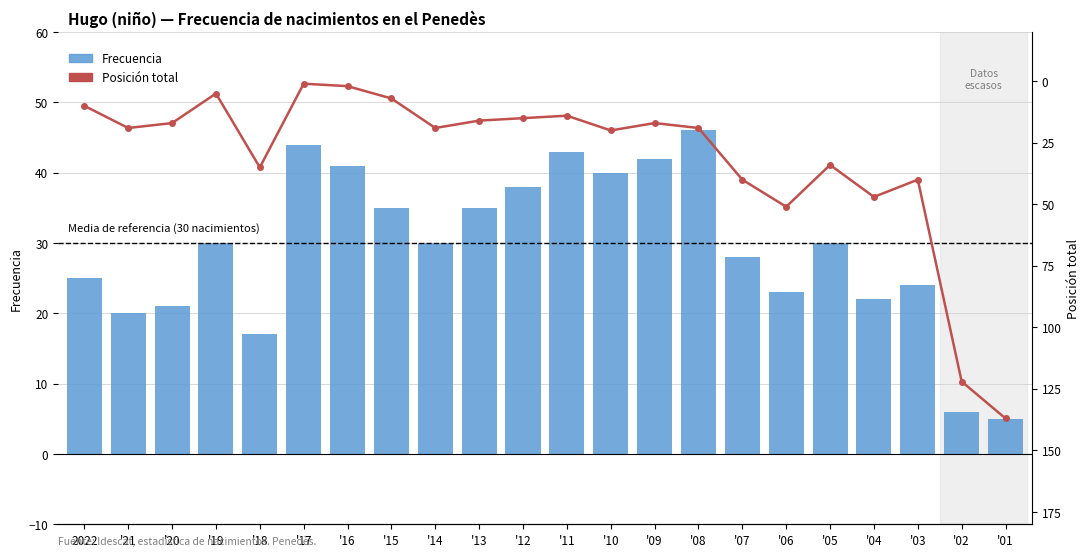

What are all the series names shown in the legend?

Frecuencia, Posición total